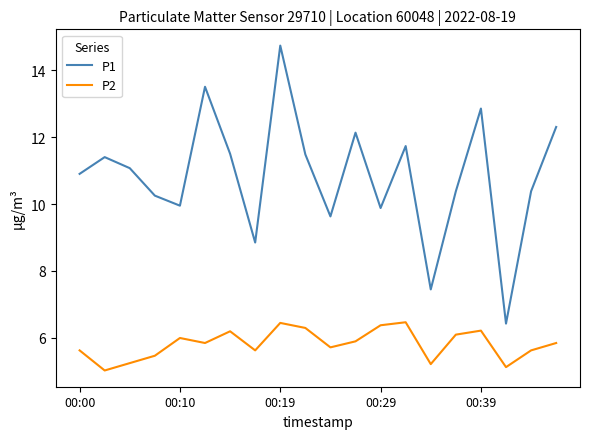

What is the difference between the maximum and minimum values in the P1 series?

8.3